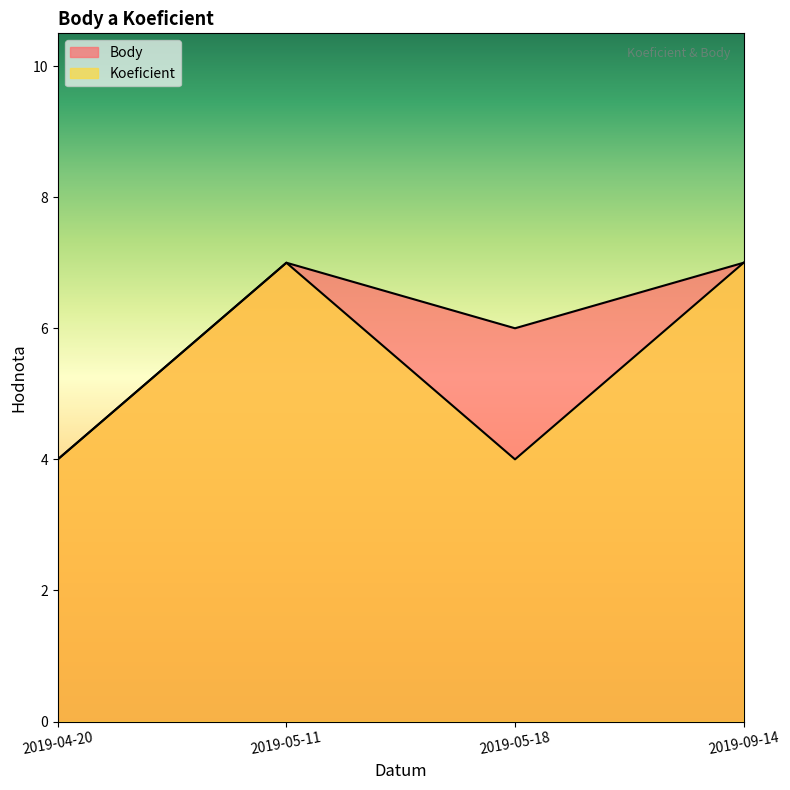

In Koeficient, how many points are higher than both neighbors (excluding endpoints)?

1